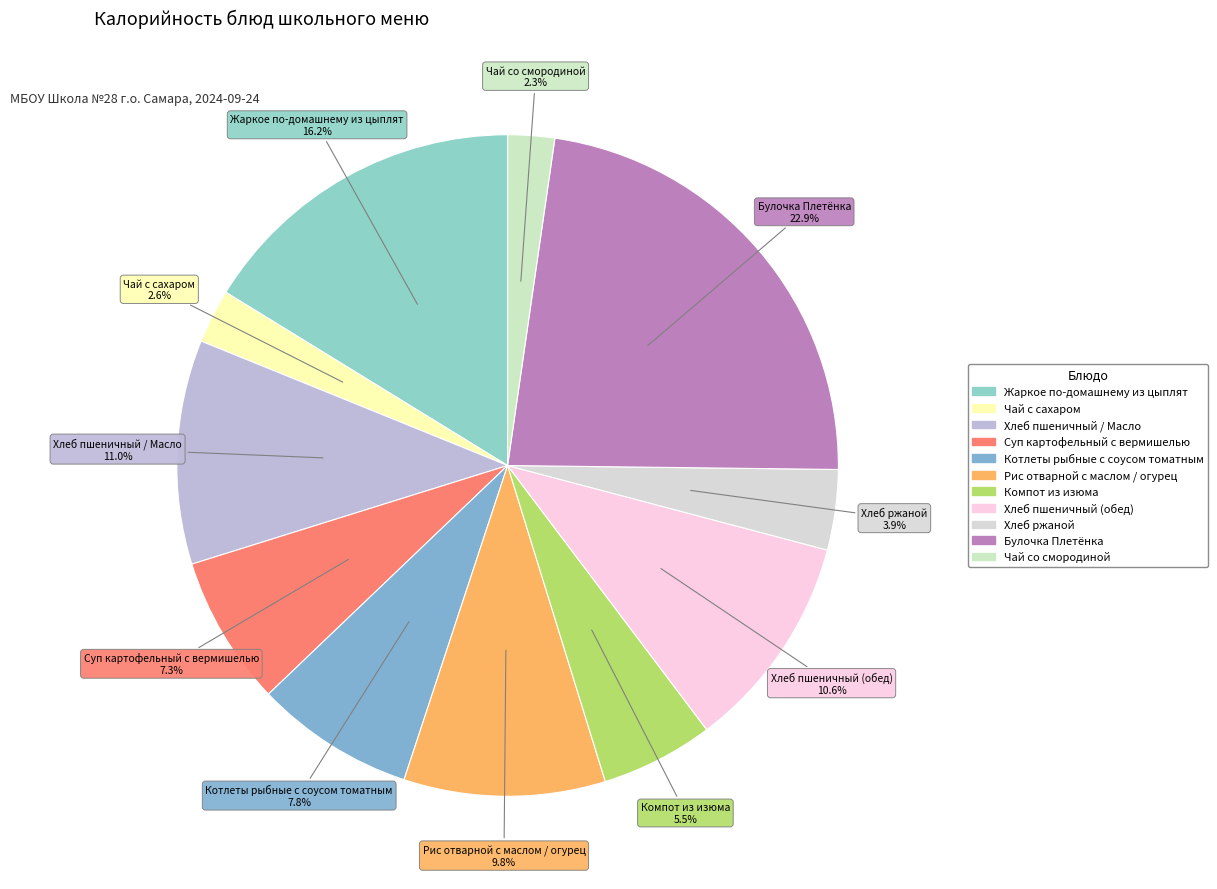

Does any single category account for the majority?

No